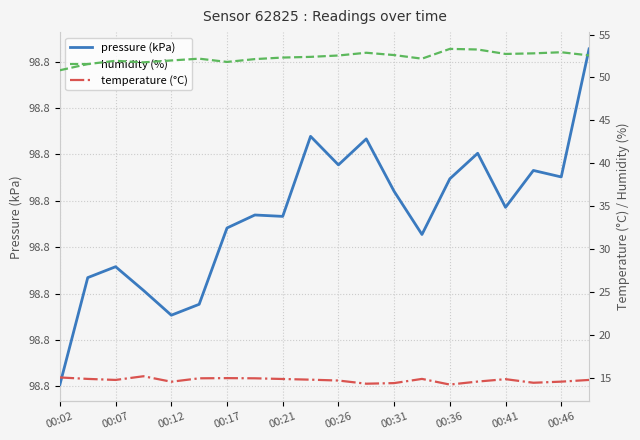

How many lines are shown in the chart?

3